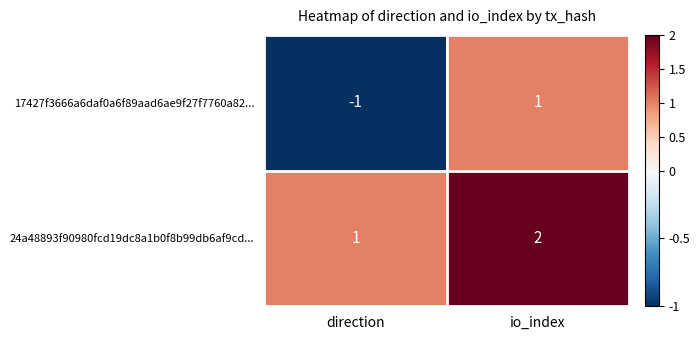

What is the sum of all 24a48893f90980fcd19dc8a1b0f8b99db6af9cd... values?

3